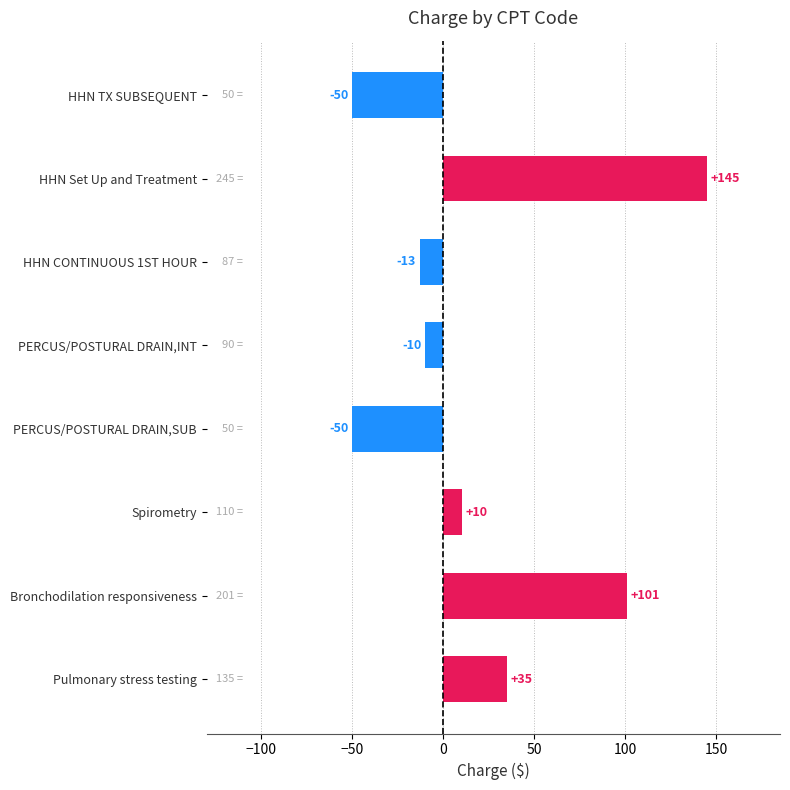

What is the minimum value shown in the chart?

-50